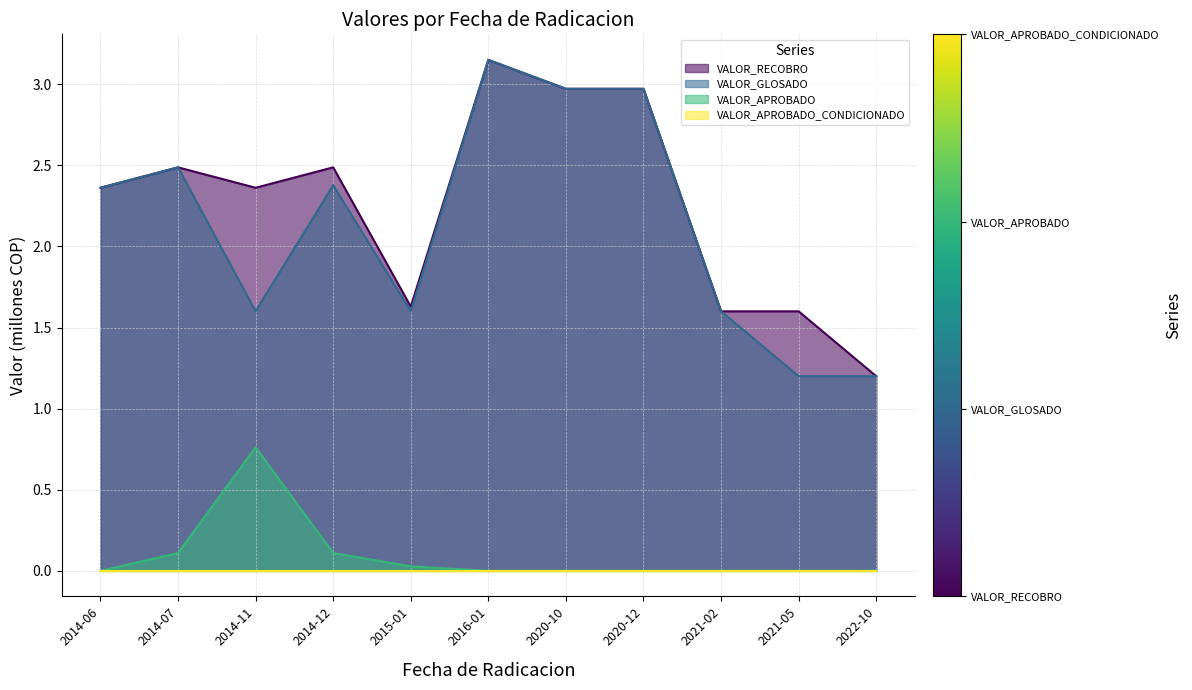

What is the difference between the second highest and second lowest values in the VALOR_APROBADO series?

0.1